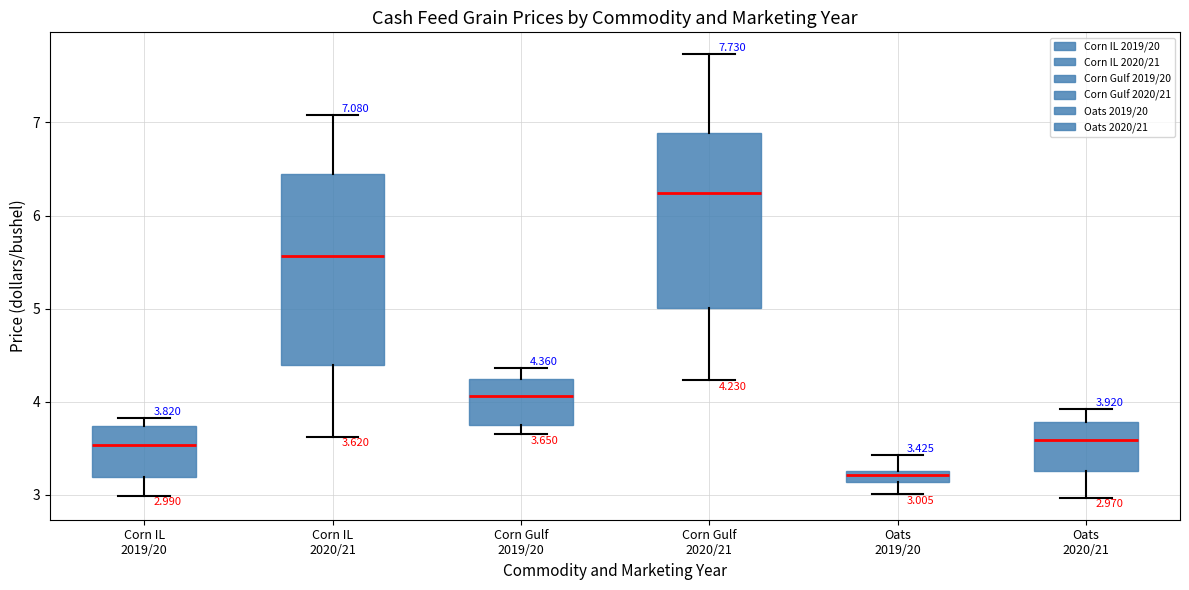

Which box's median line is the highest?

Corn Gulf 2020/21